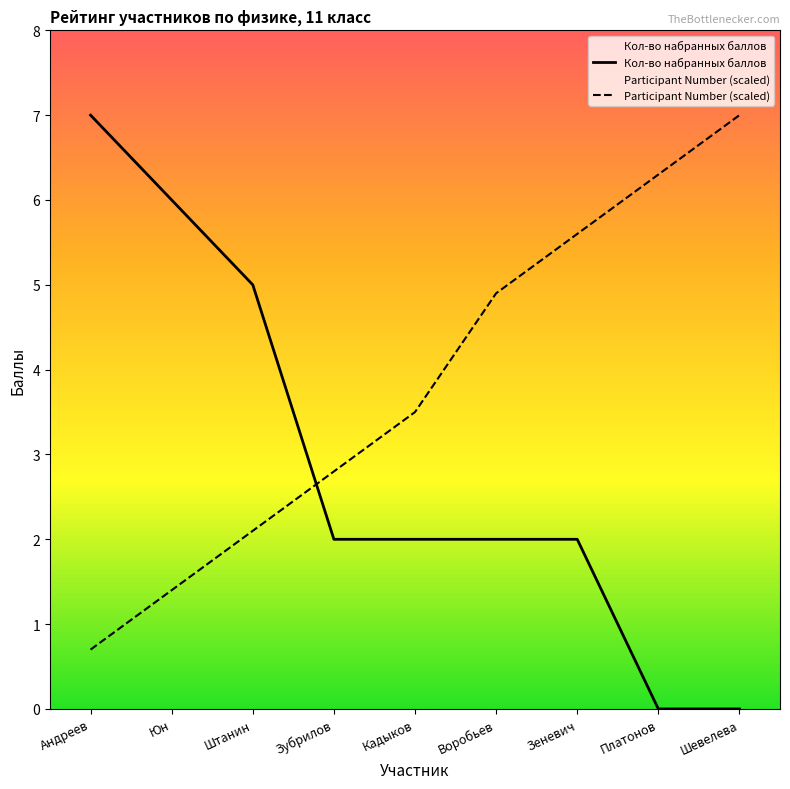

Rank the categories by Кол-во набранных баллов value from lowest to highest.

Платонов, Шевелева, Зубрилов, Кадыков, Воробьев, Зеневич, Штанин, Юн, Андреев